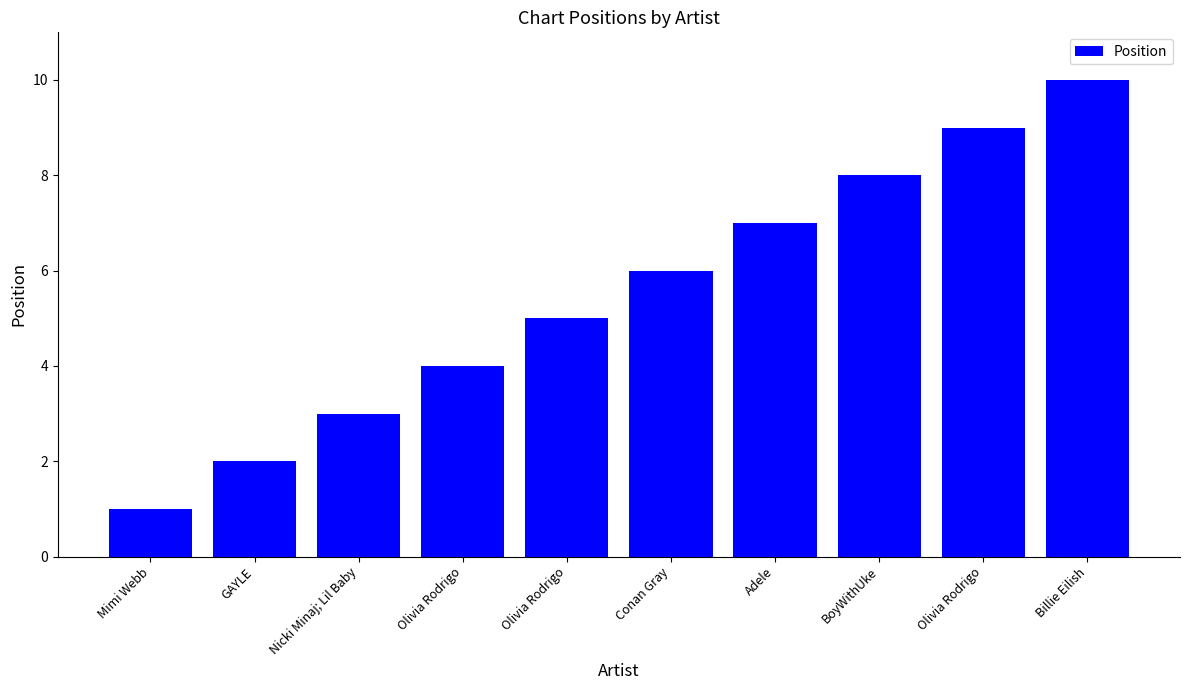

Rank the categories by value from highest to lowest.

Billie Eilish, Olivia Rodrigo, BoyWithUke, Adele, Conan Gray, Olivia Rodrigo, Olivia Rodrigo, Nicki Minaj; Lil Baby, GAYLE, Mimi Webb